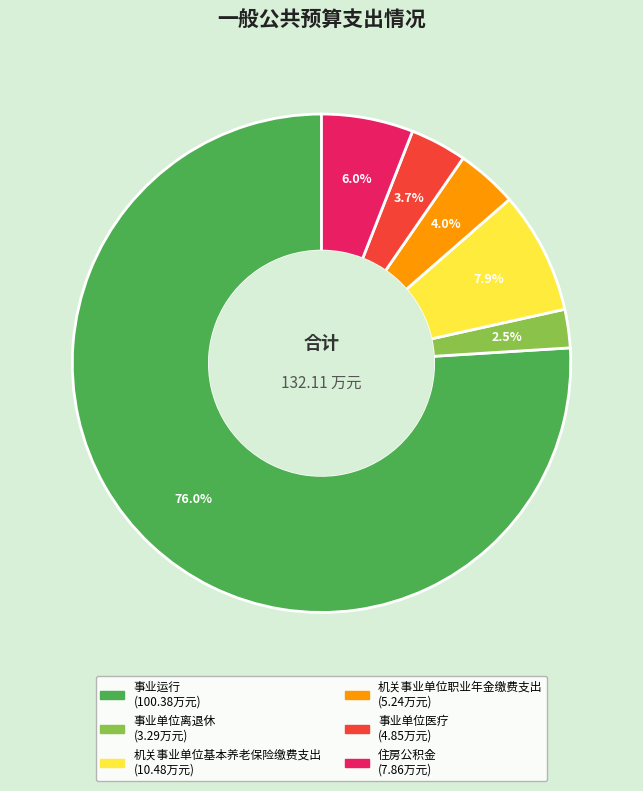

Approximately how many times larger is the value at 机关事业单位基本养老保险缴费支出 compared to 机关事业单位职业年金缴费支出?

2.0